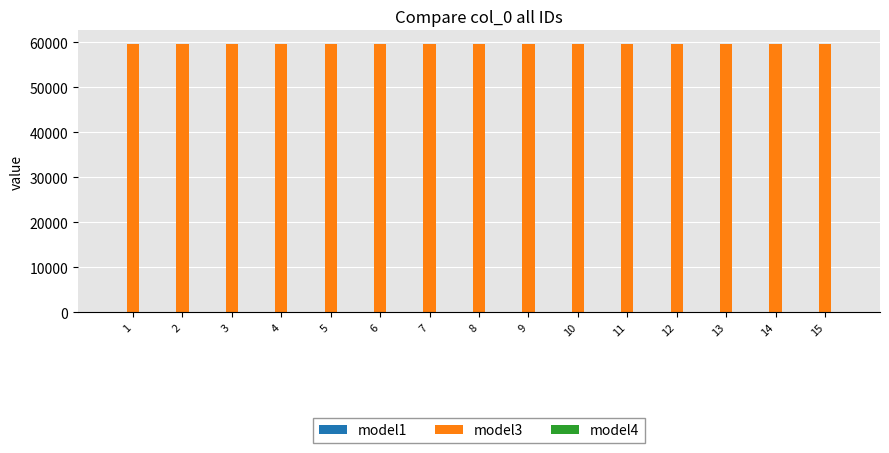

How many groups of bars are there?

15